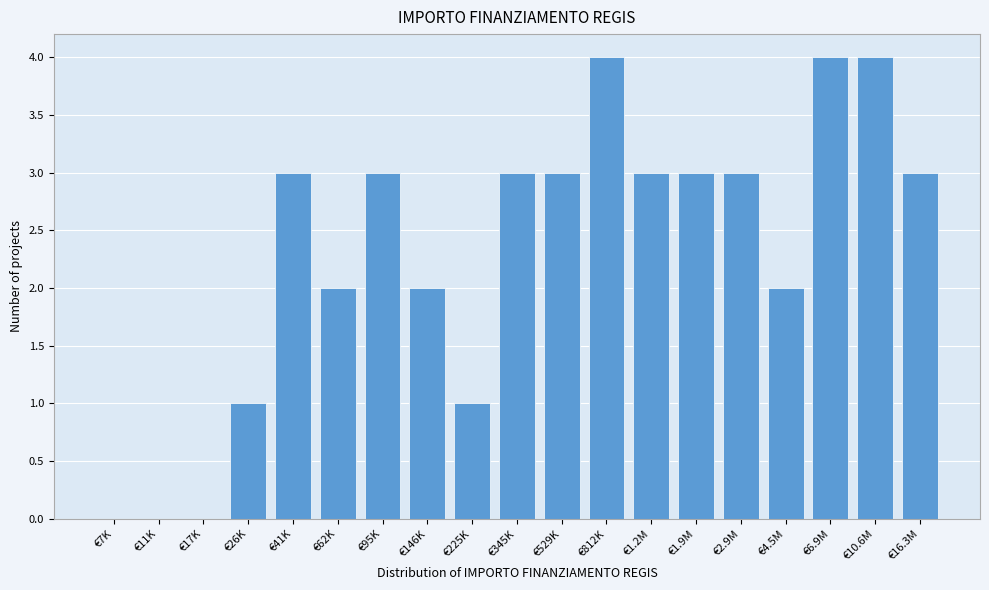

Reading left to right, list all the values displayed in this chart.

€7K=0	€11K=0	€17K=0	€26K=1	€41K=3	€62K=2	€95K=3	€146K=2	€225K=1	€345K=3	€529K=3	€812K=4	€1.2M=3	€1.9M=3	€2.9M=3	€4.5M=2	€6.9M=4	€10.6M=4	€16.3M=3